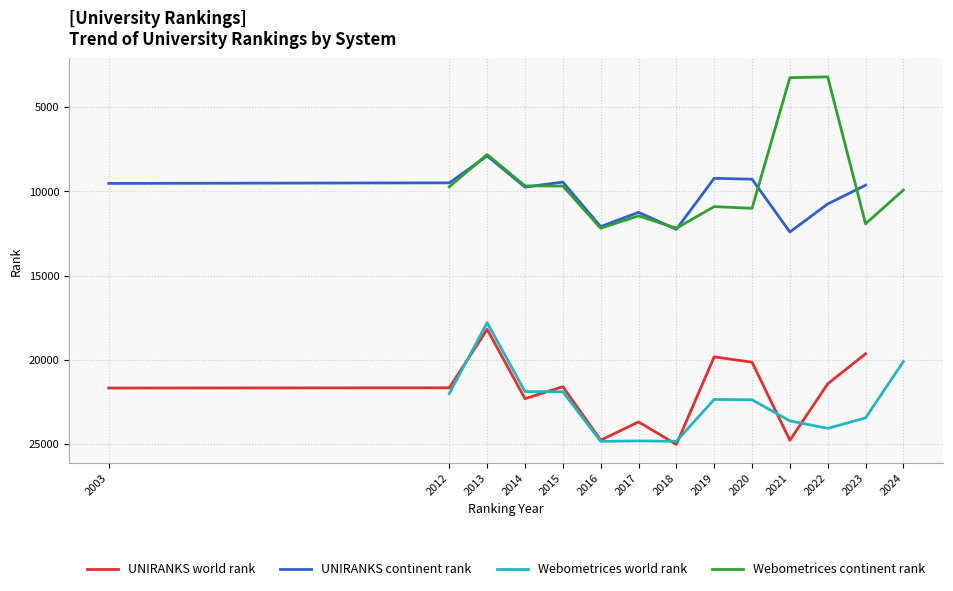

How many lines are shown in the chart?

4